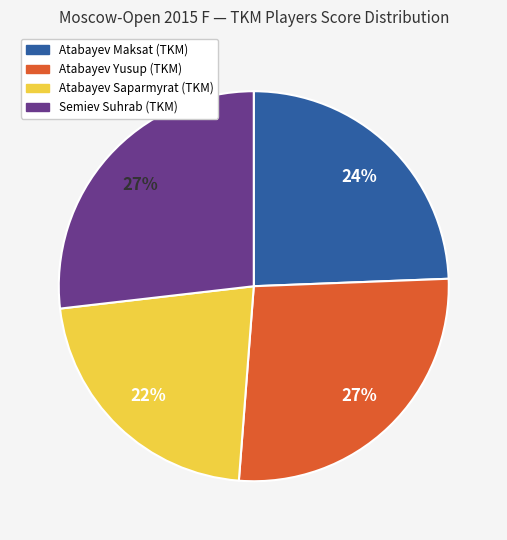

Which slice is the smallest?

Atabayev Saparmyrat (TKM)